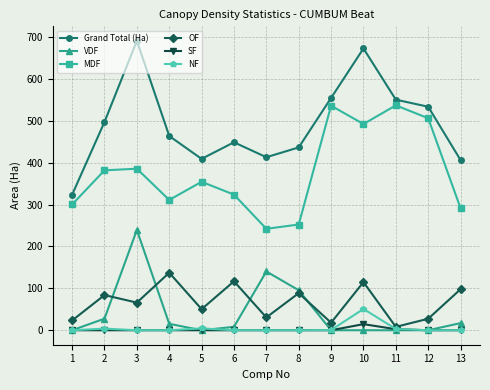

How many values in the OF series are below 66?

6